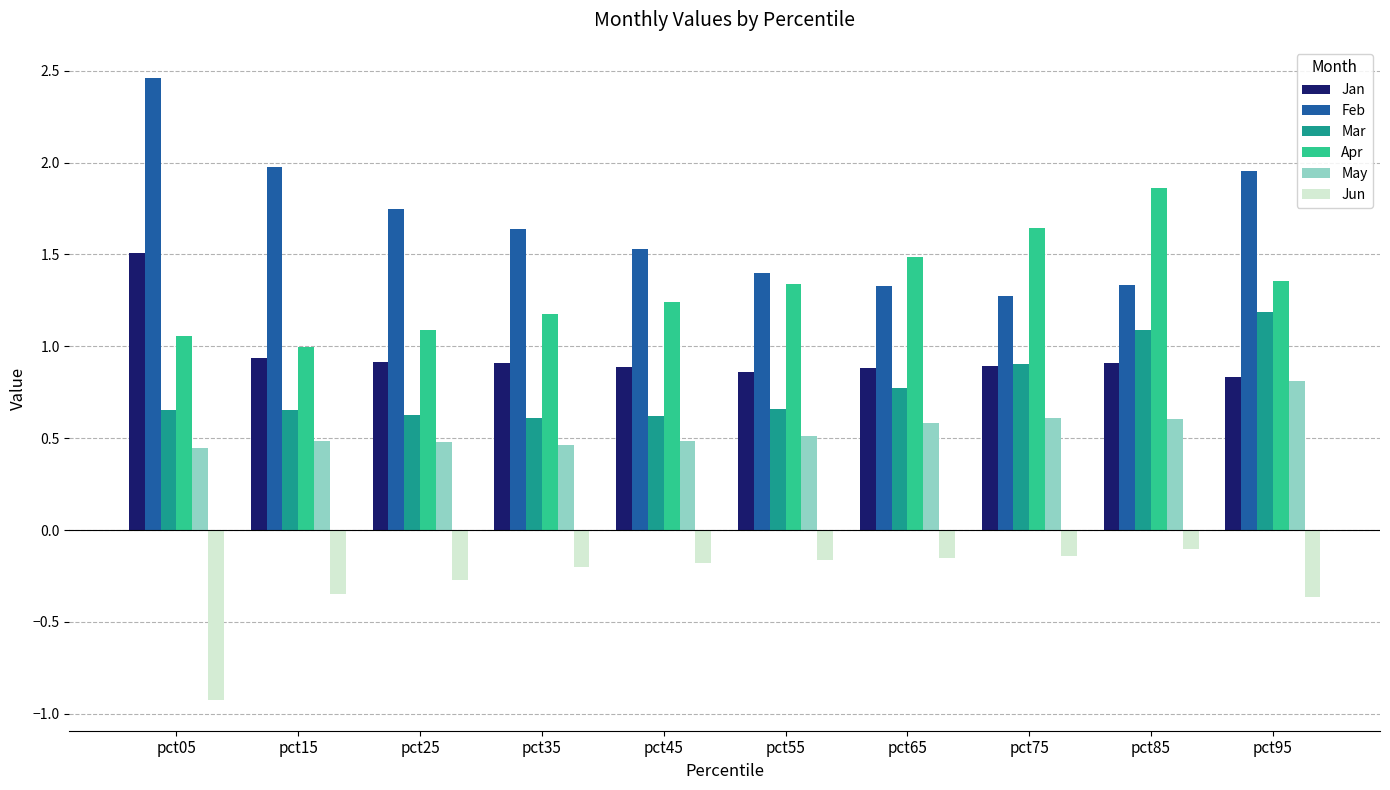

What is the lowest value of the Apr series?

1.0